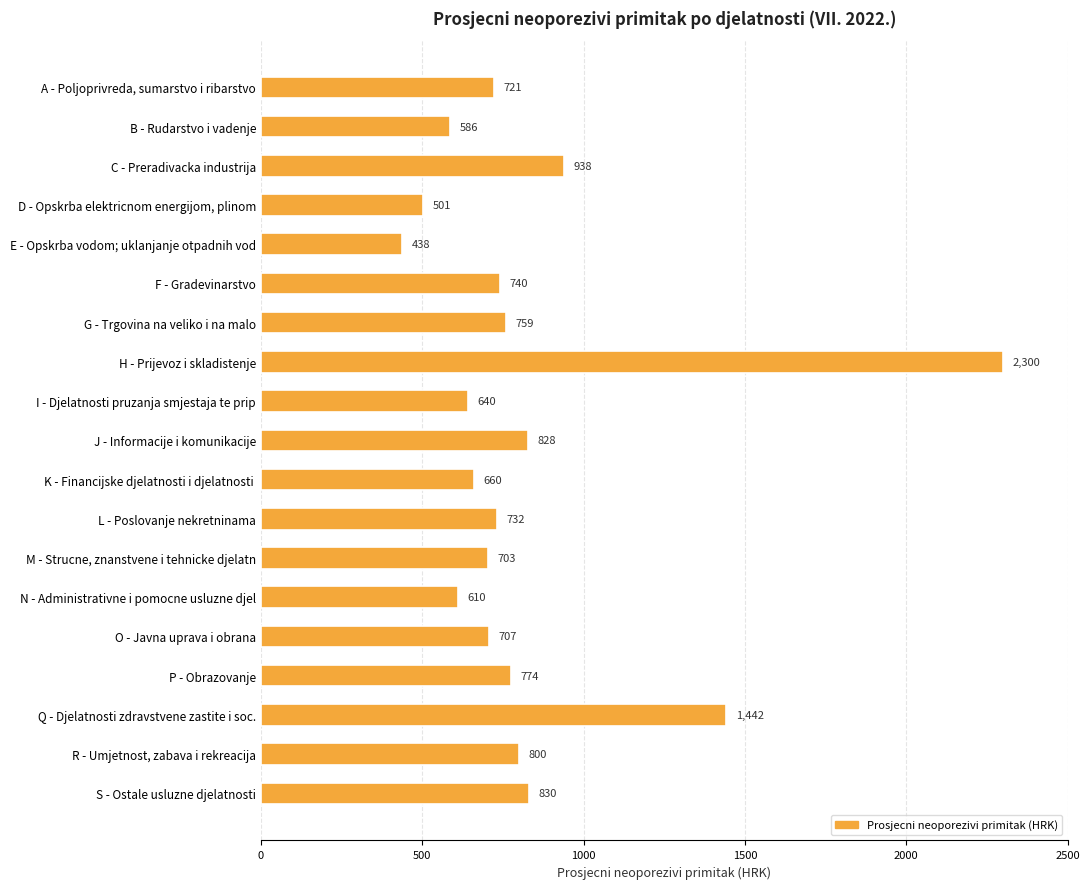

Where is the data nearest to the value 1369?

Q - Djelatnosti zdravstvene zastite i soc.